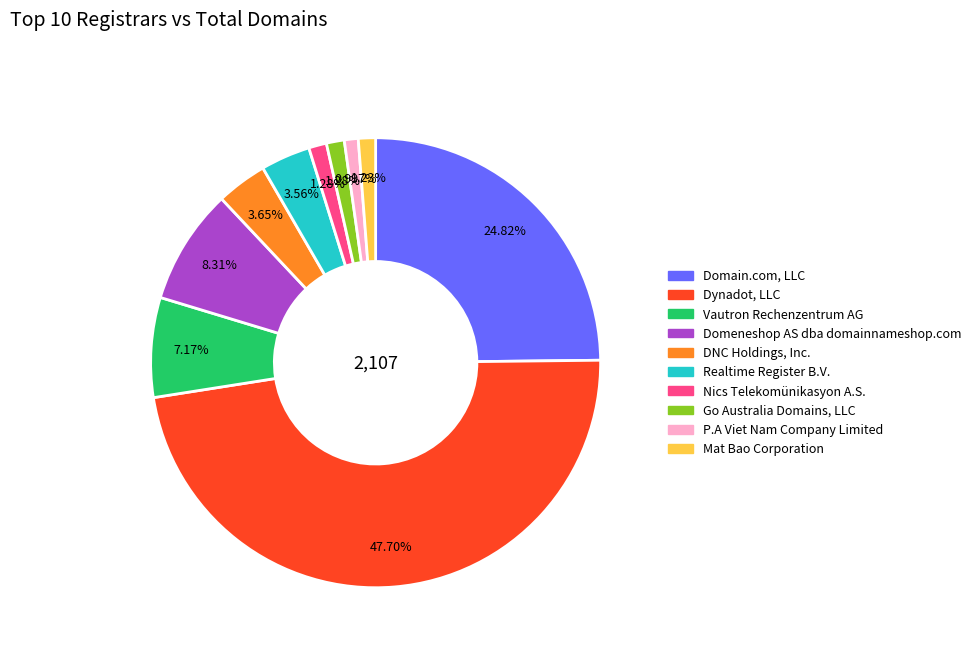

Between Domeneshop AS dba domainnameshop.com and DNC Holdings, Inc., which is larger?

Domeneshop AS dba domainnameshop.com